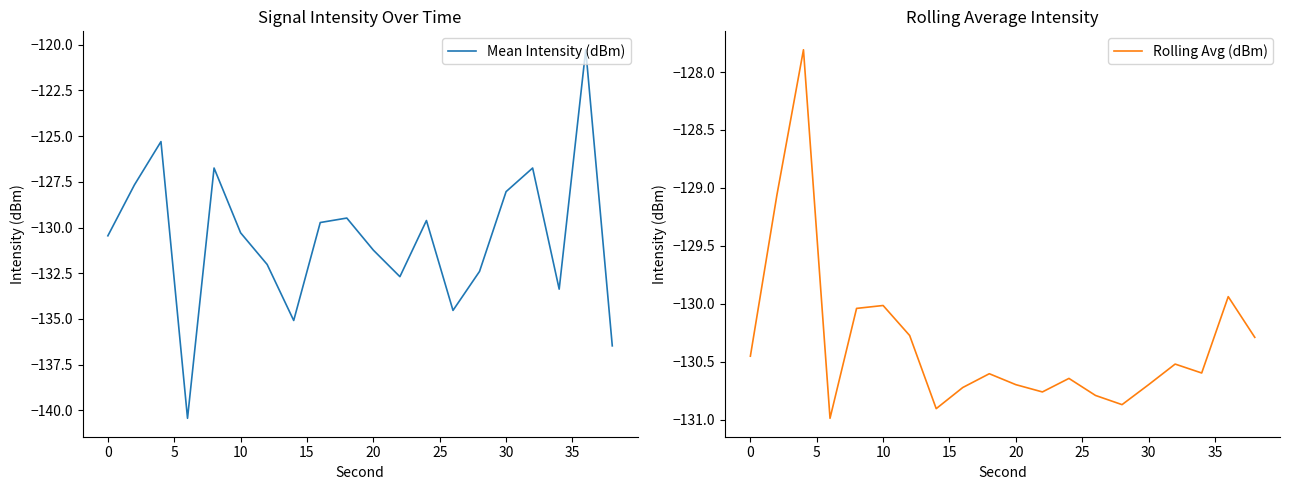

True or false: Mean Intensity (dBm) and Rolling Avg (dBm) cross at least once.

True